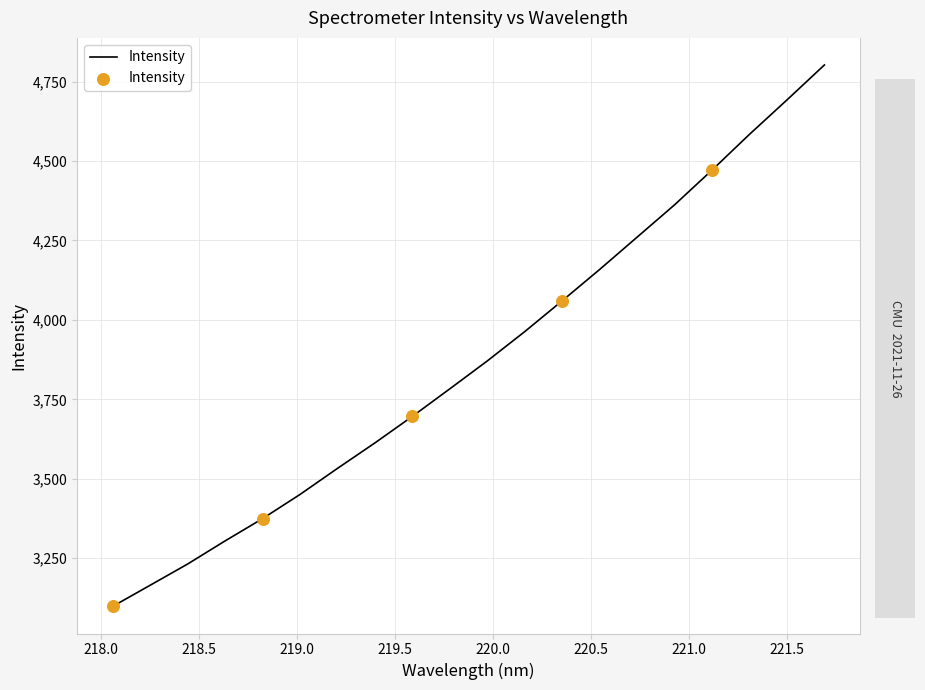

What is the difference between the maximum and minimum values?

1704.4